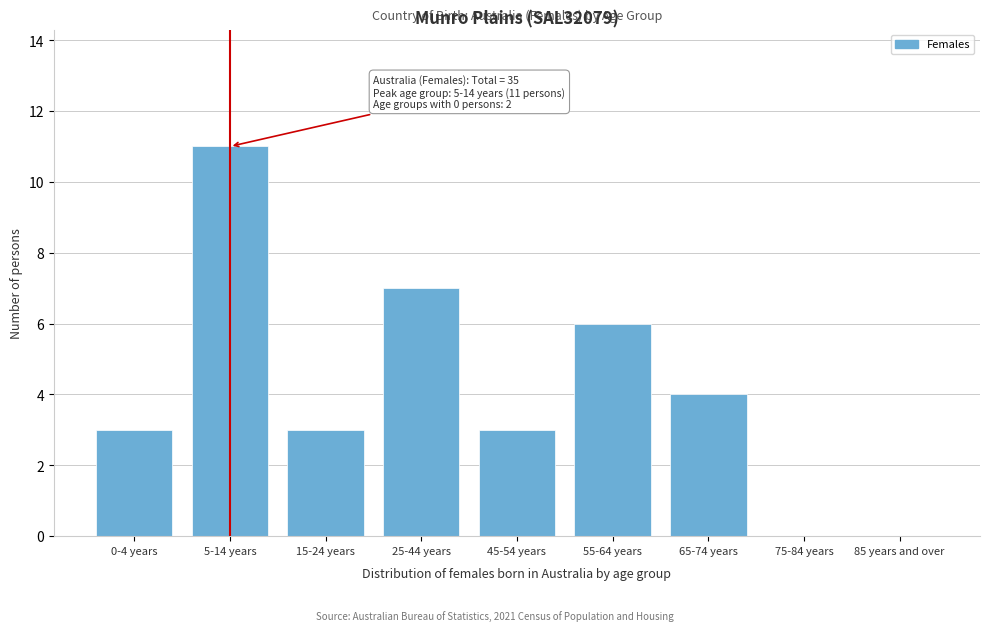

Reading left to right, transcribe all the data shown in this chart.

0-4 years=3	5-14 years=11	15-24 years=3	25-44 years=7	45-54 years=3	55-64 years=6	65-74 years=4	75-84 years=0	85 years and over=0